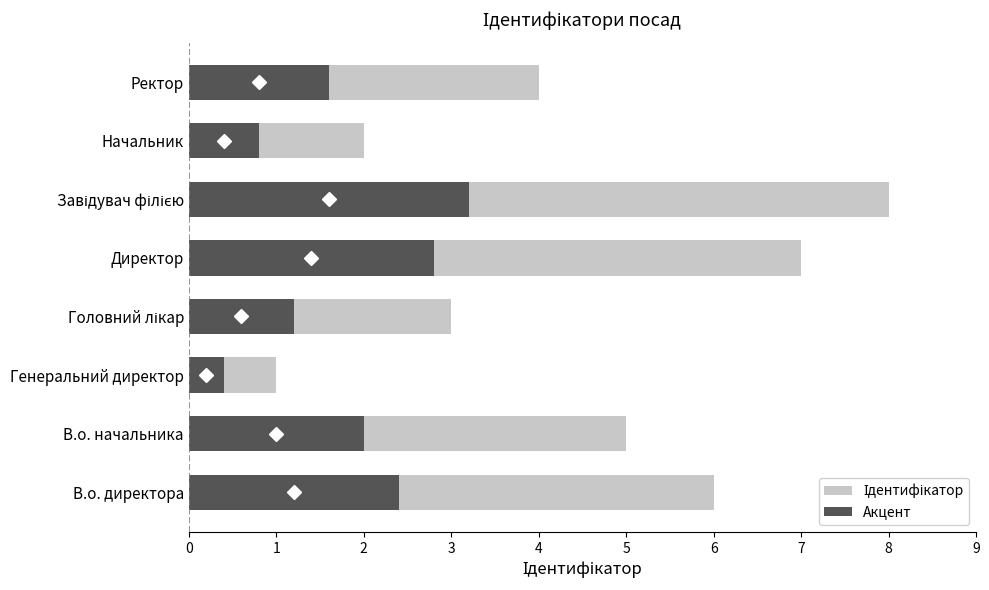

True or false: Акцент has a value of 0.6 at Головний лікар.

False